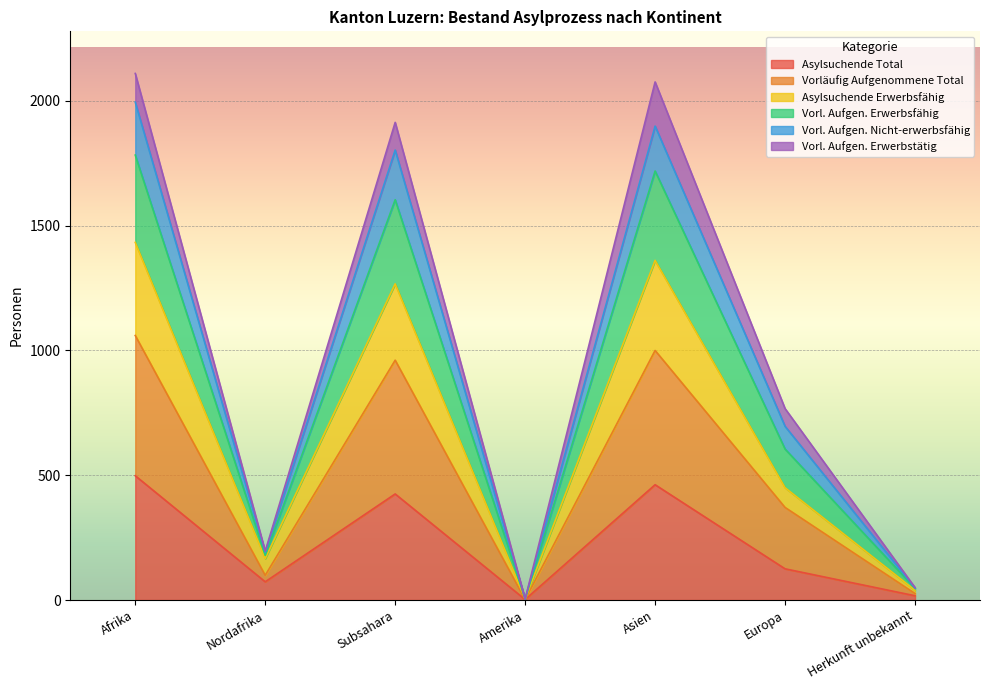

True or false: Asylsuchende Erwerbsfähig has a value of 4 at Amerika.

True